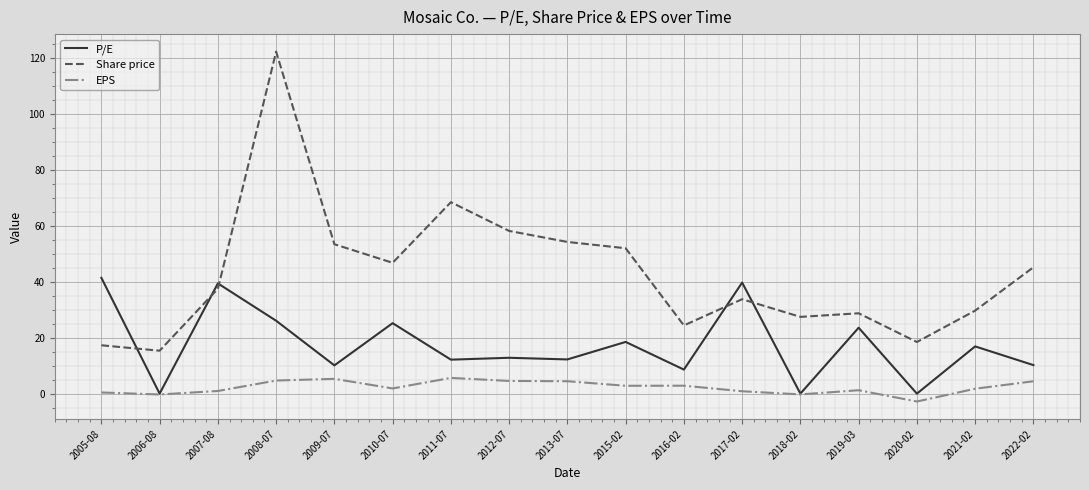

Rank the series by their maximum value, from highest to lowest.

Share price, P/E, EPS